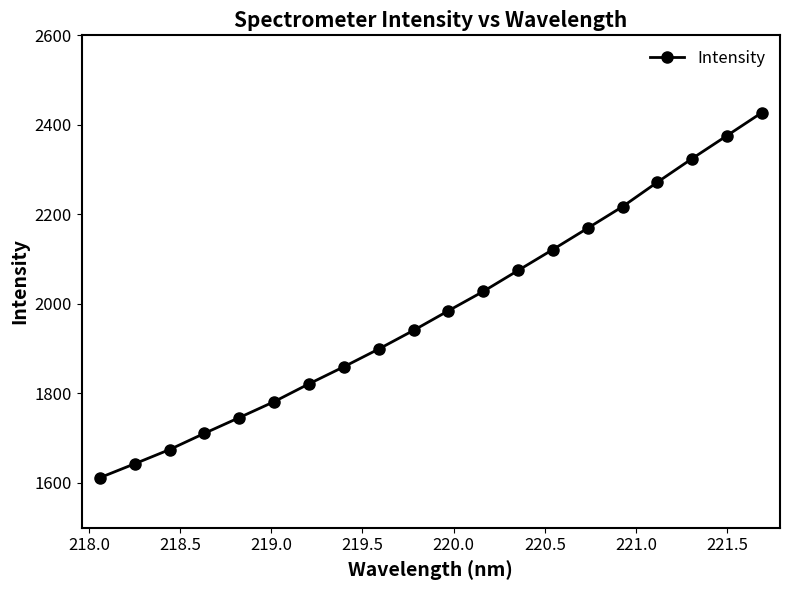

True or false: there are more than 0 points higher than both neighbors.

False